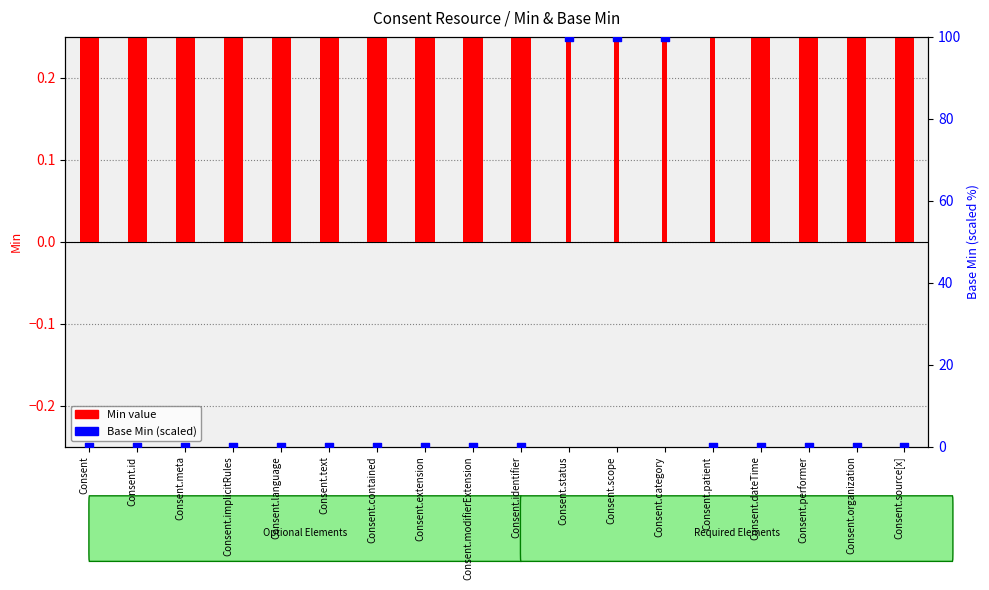

Is the value of Base Min (percentile) at Consent.category greater than the value of Min (resource field) at Consent.contained?

Yes